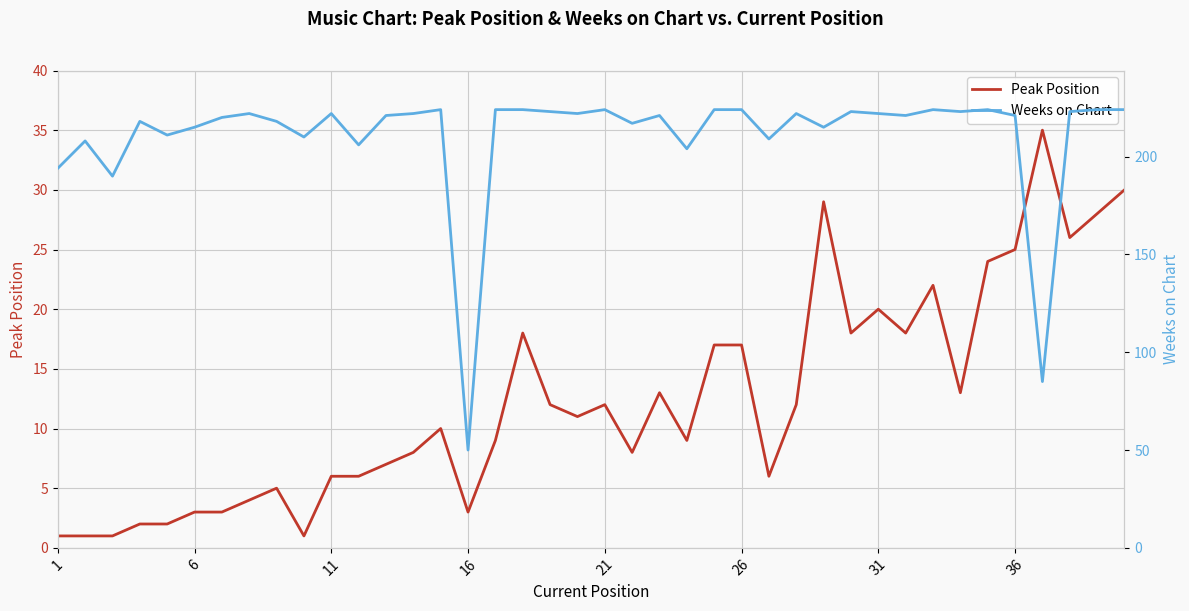

What is the smallest value displayed?

1